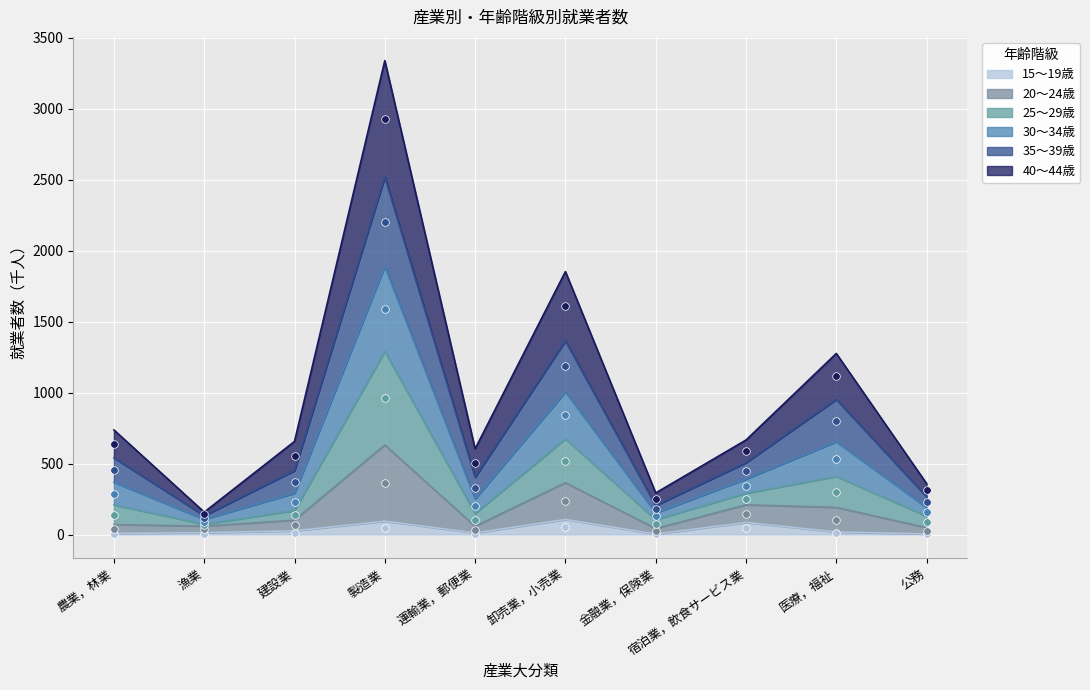

At how many categories does at least one series exceed 1772?

2